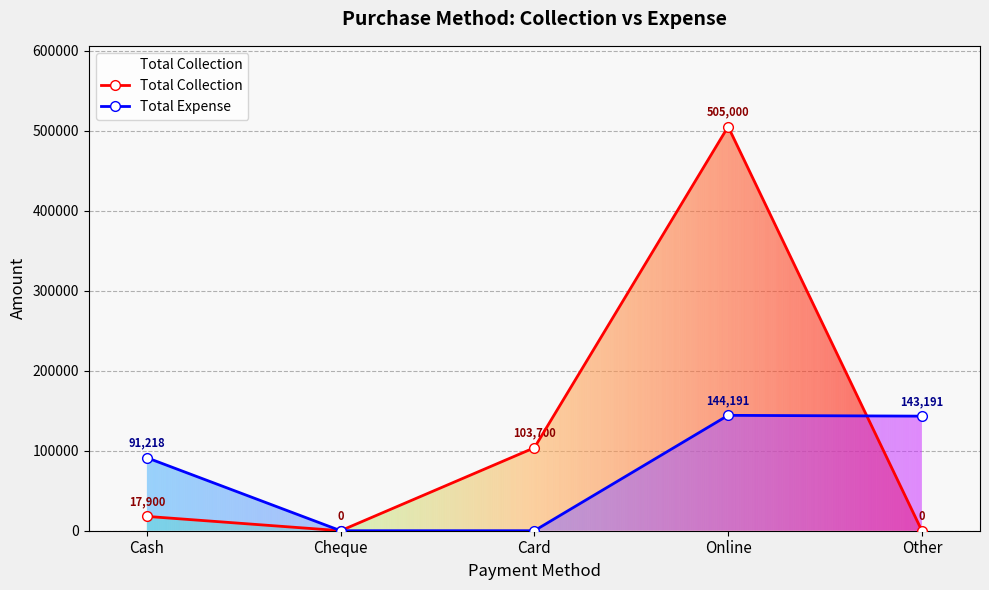

Reading left to right, transcribe all the data shown in this chart.

Total Collection: 17900	0	103700	505000	0
Total Expense: 91218	0	0	144191	143191